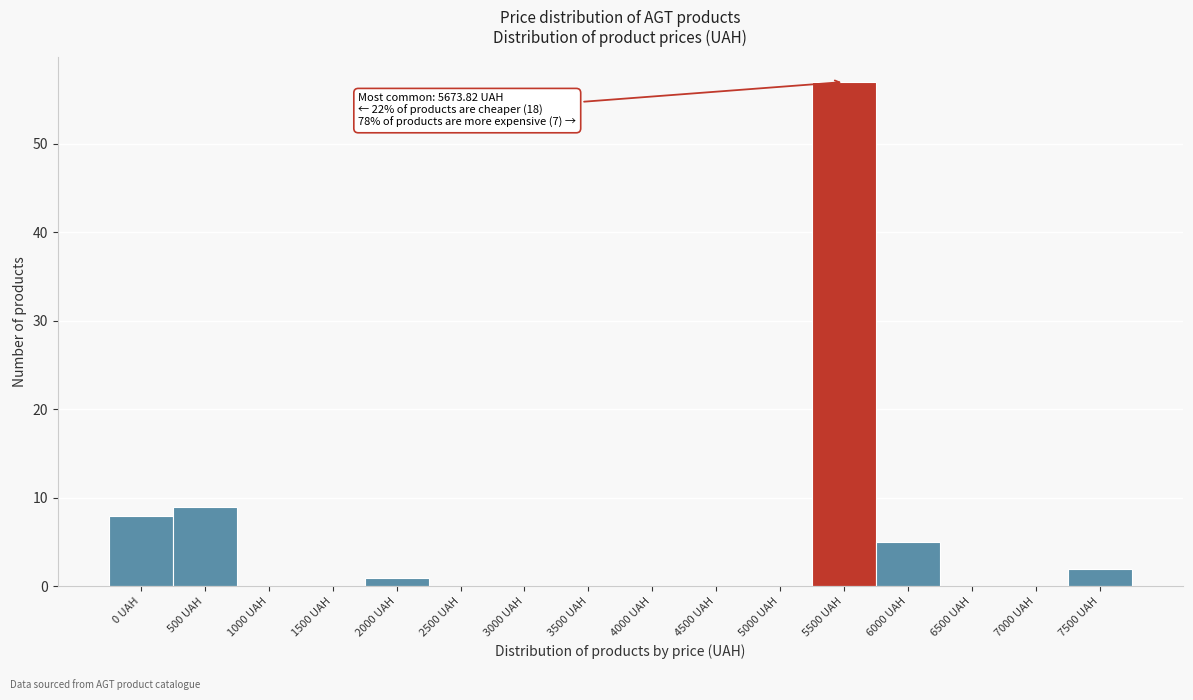

Reading left to right, what are all the values shown in this chart?

0 UAH=8	500 UAH=9	1000 UAH=0	1500 UAH=0	2000 UAH=1	2500 UAH=0	3000 UAH=0	3500 UAH=0	4000 UAH=0	4500 UAH=0	5000 UAH=0	5500 UAH=57	6000 UAH=5	6500 UAH=0	7000 UAH=0	7500 UAH=2